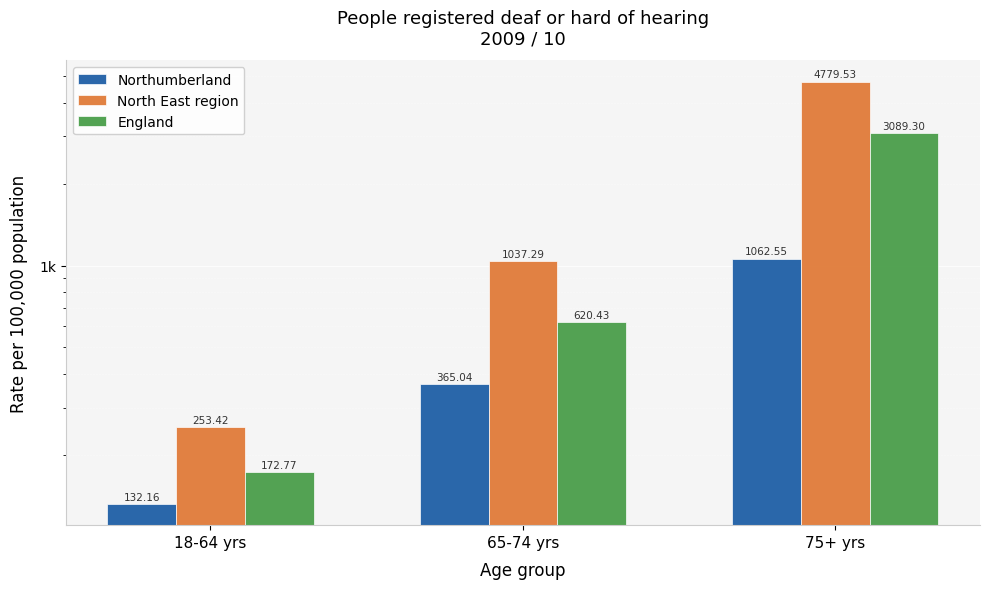

What position from the right is 75+ yrs?

1